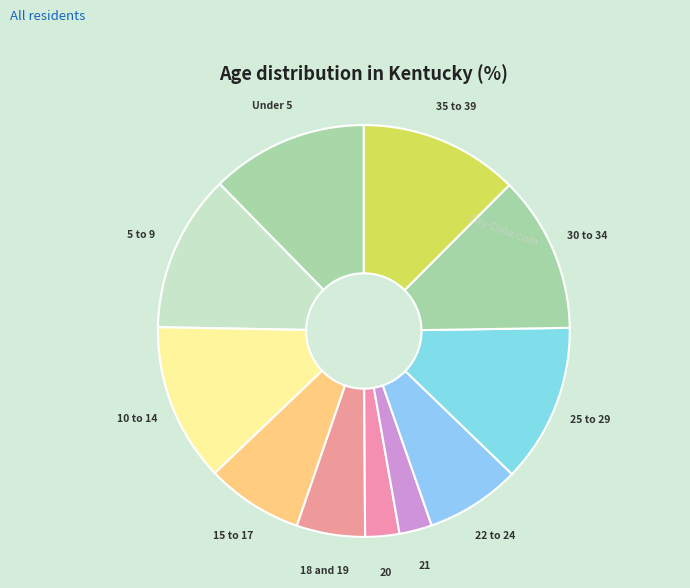

How many segments does this pie chart have?

11